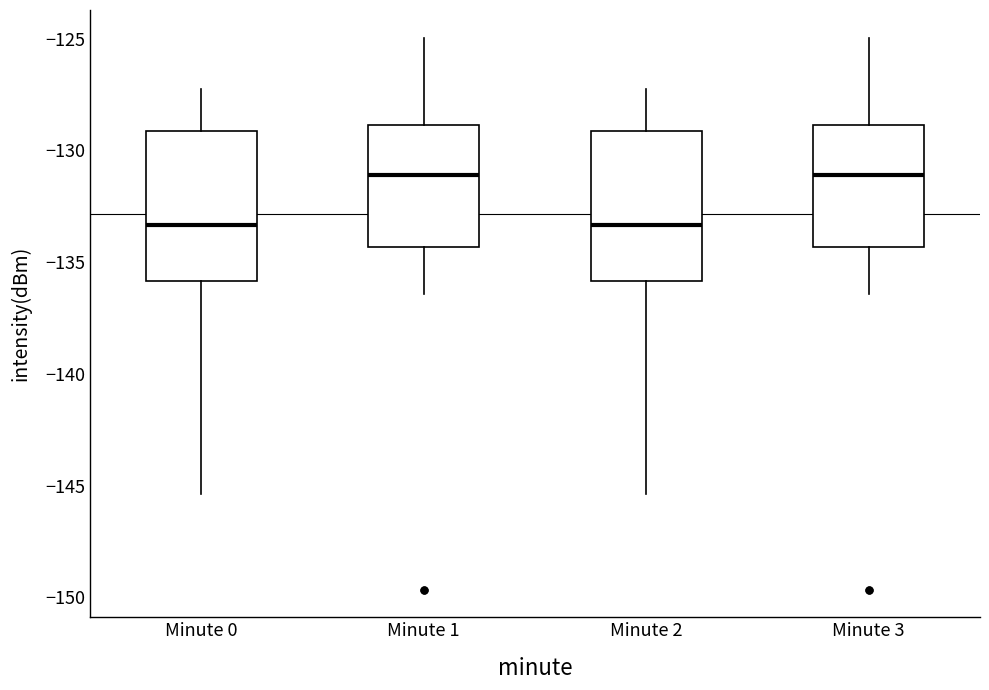

Reading left to right, transcribe this box plot: for each box, give where its median line is, the range the box spans, and where its two whiskers end, as read against the y-axis. The values are not printed on the chart, so give them approximately, as read against the axis.

Minute 0: median -133.5, box -136.0 to -129.0, whiskers -145.5 to -127.5
Minute 1: median -131.0, box -134.5 to -129.0, whiskers -136.5 to -125.0
Minute 2: median -133.5, box -136.0 to -129.0, whiskers -145.5 to -127.5
Minute 3: median -131.0, box -134.5 to -129.0, whiskers -136.5 to -125.0